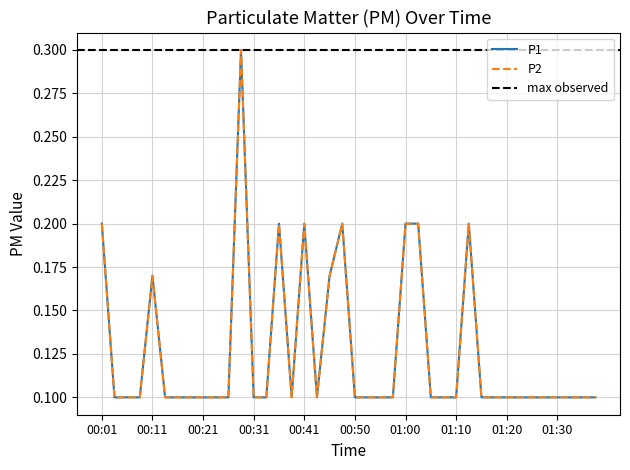

How many series are shown in this chart?

2